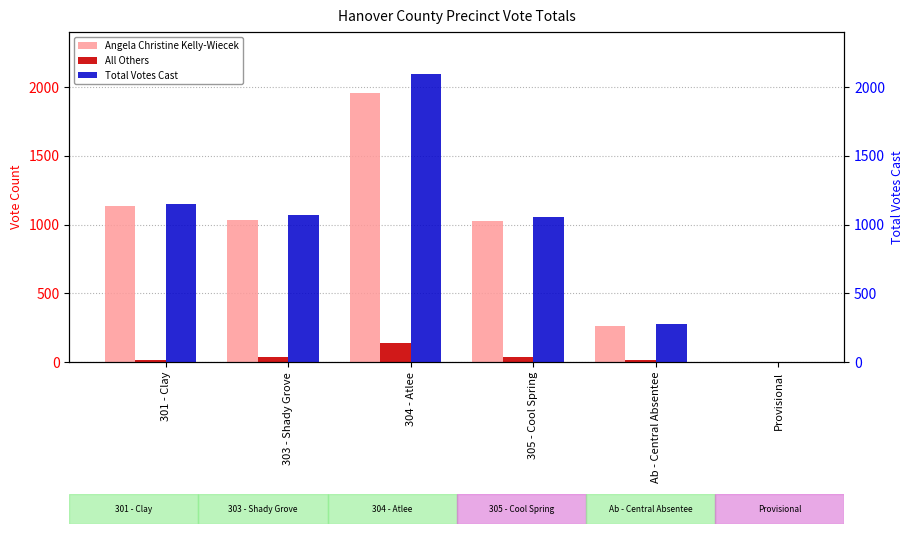

Reading right to left, transcribe all the data shown in this chart.

Angela Christine Kelly-Wiecek: 2	260	1022	1957	1036	1131
All Others: 0	13	34	137	36	17
Total Votes Cast: 2	273	1056	2094	1072	1148